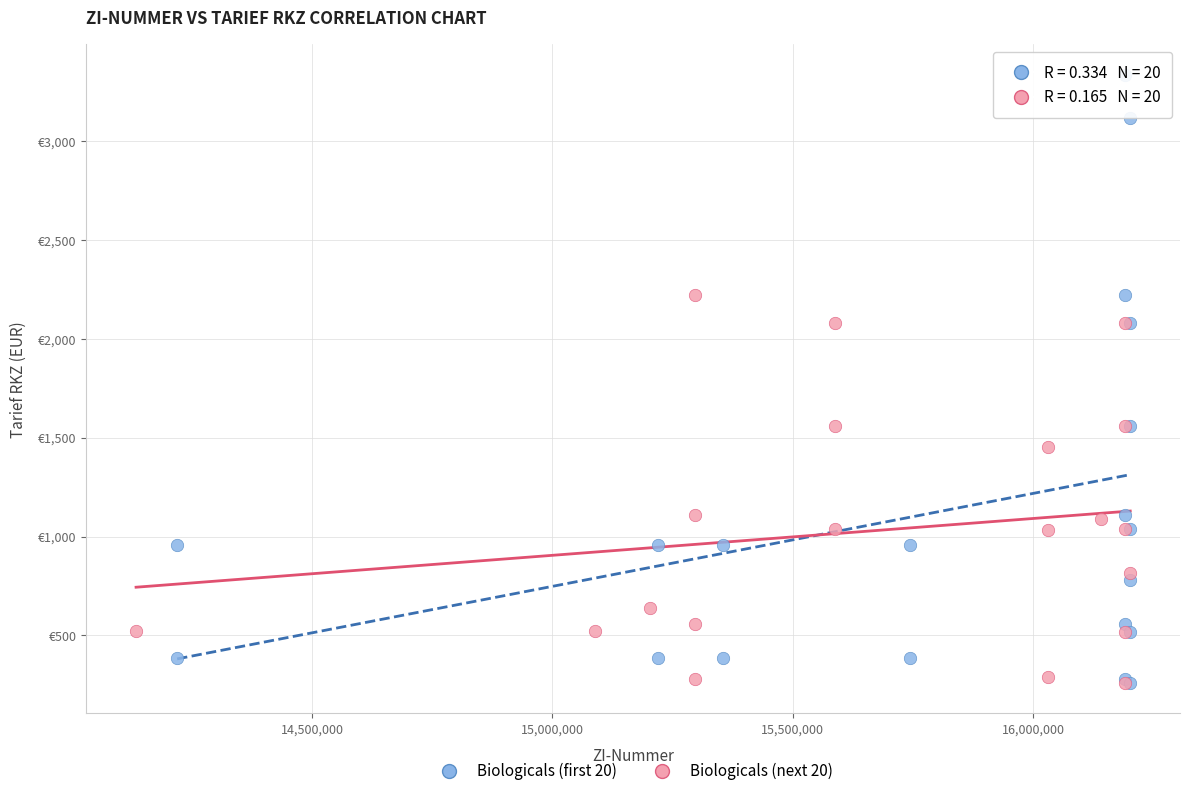

Which series has the widest spread of Y values?

Biologicals (first 20)